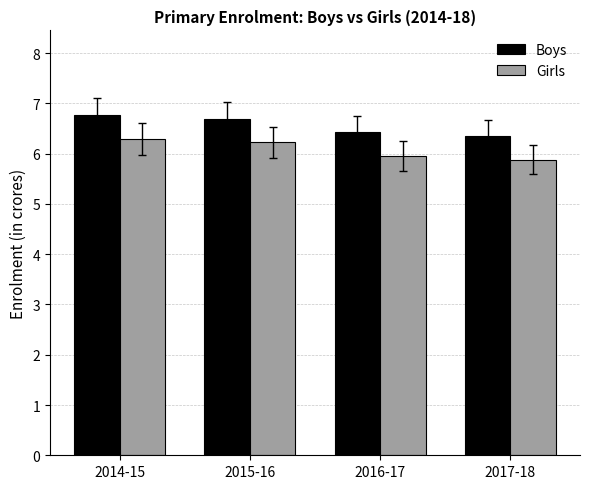

What is the approximate value of Boys at 2017-18?

6.4